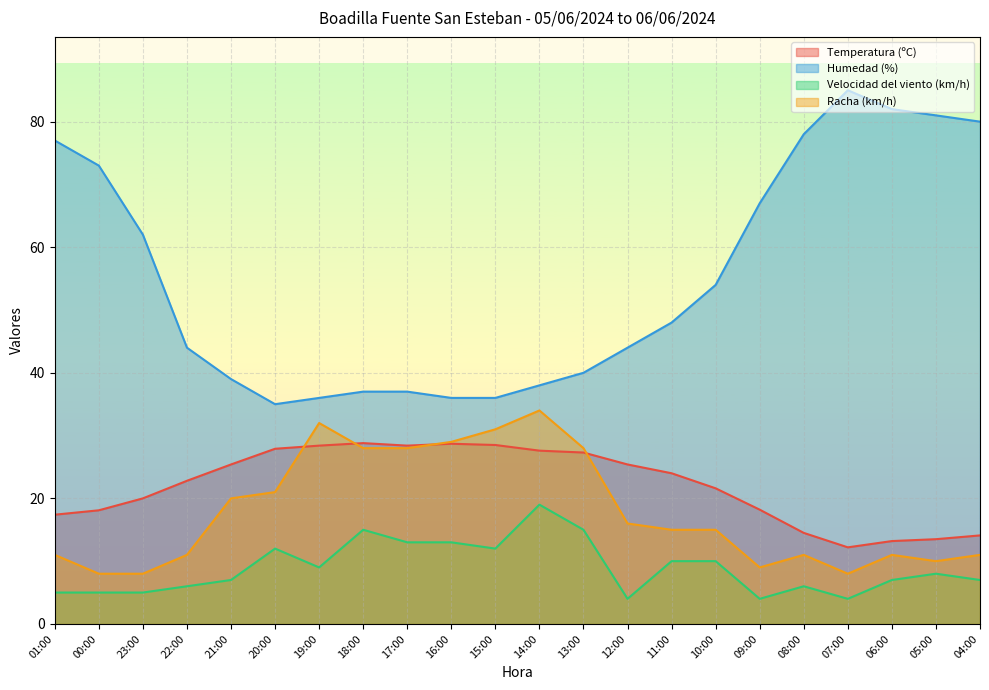

Rank the series by their maximum value, from lowest to highest.

Velocidad del viento (km/h), Temperatura (ºC), Racha (km/h), Humedad (%)